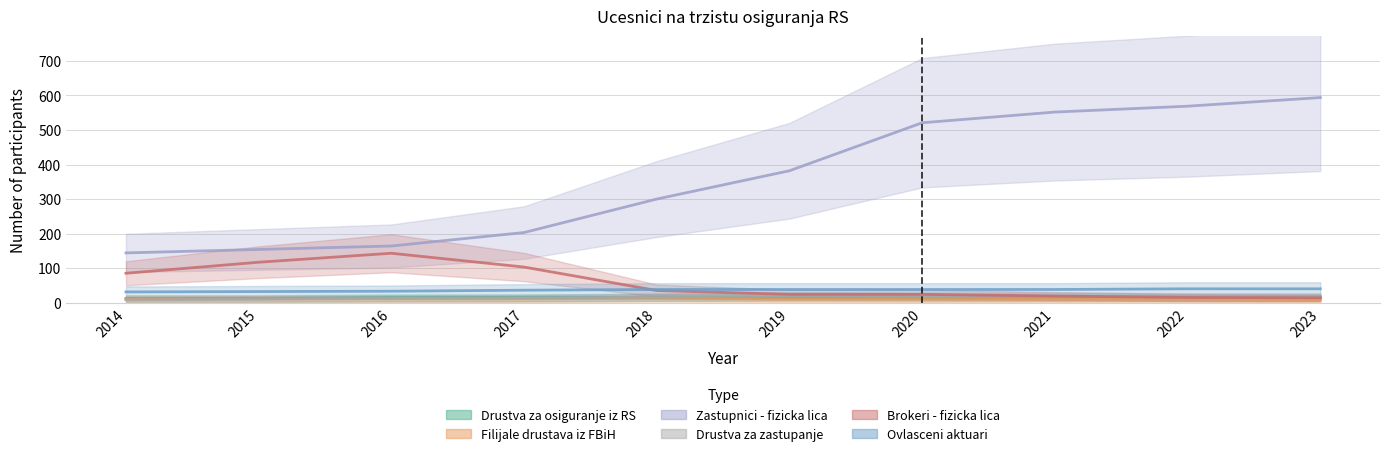

What is the value of the Drustva za zastupanje point at the 7th from the left?

18